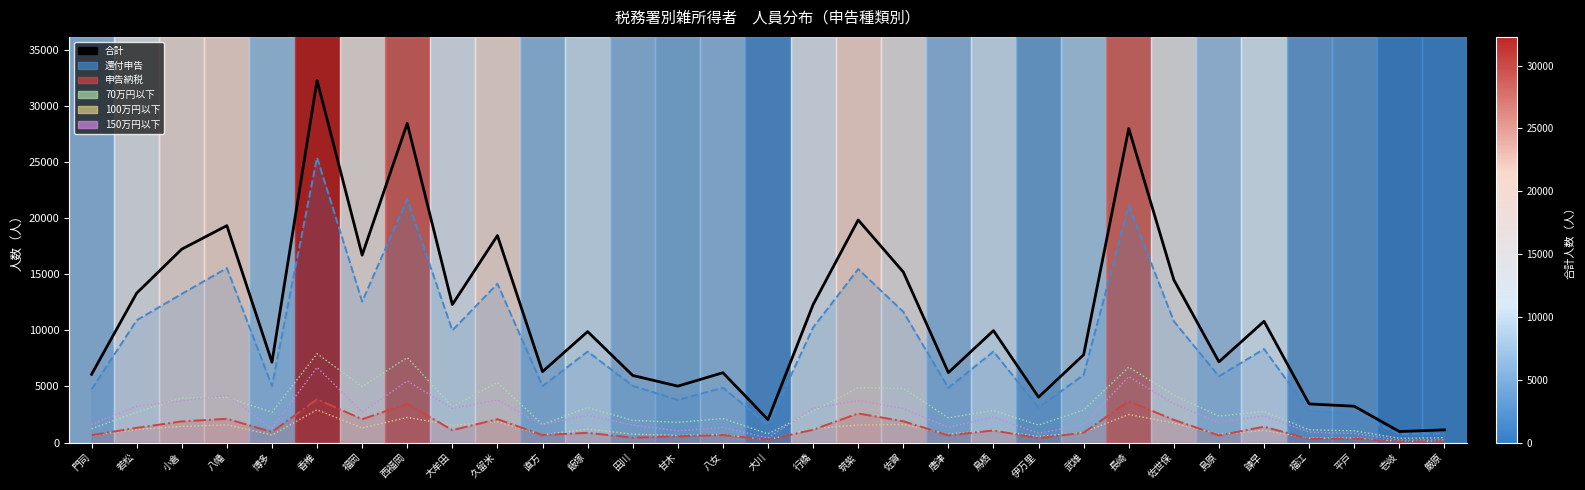

What position from the left is 田川?

13